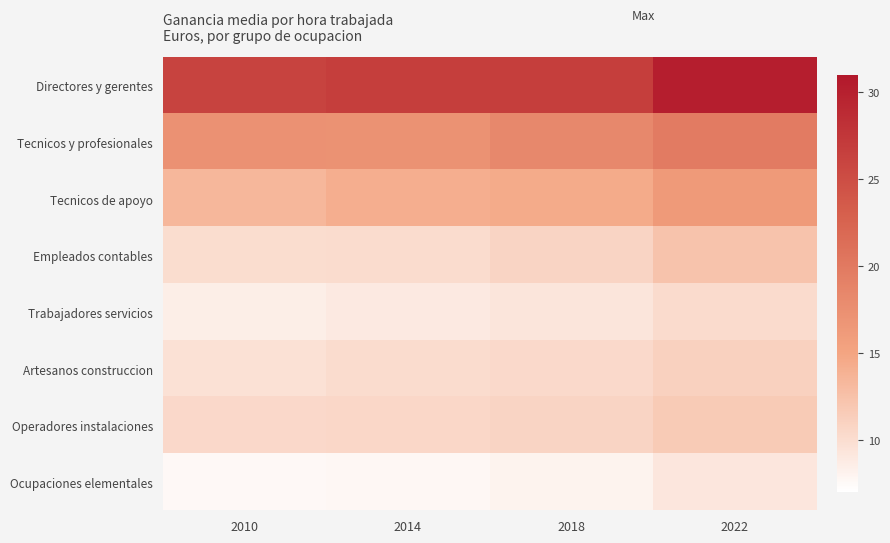

Rank the series by their maximum value, from highest to lowest.

Directores y gerentes, Tecnicos y profesionales, Tecnicos de apoyo, Empleados contables, Operadores instalaciones, Artesanos construccion, Trabajadores servicios, Ocupaciones elementales